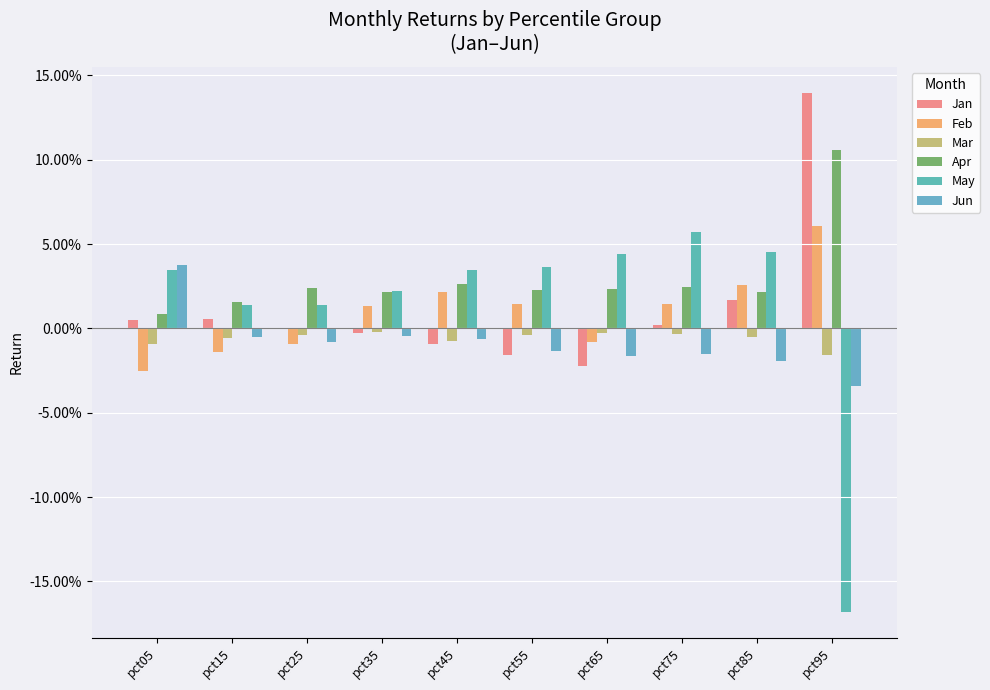

Is the value of Jun at pct85 greater than the value of Mar at pct95?

No